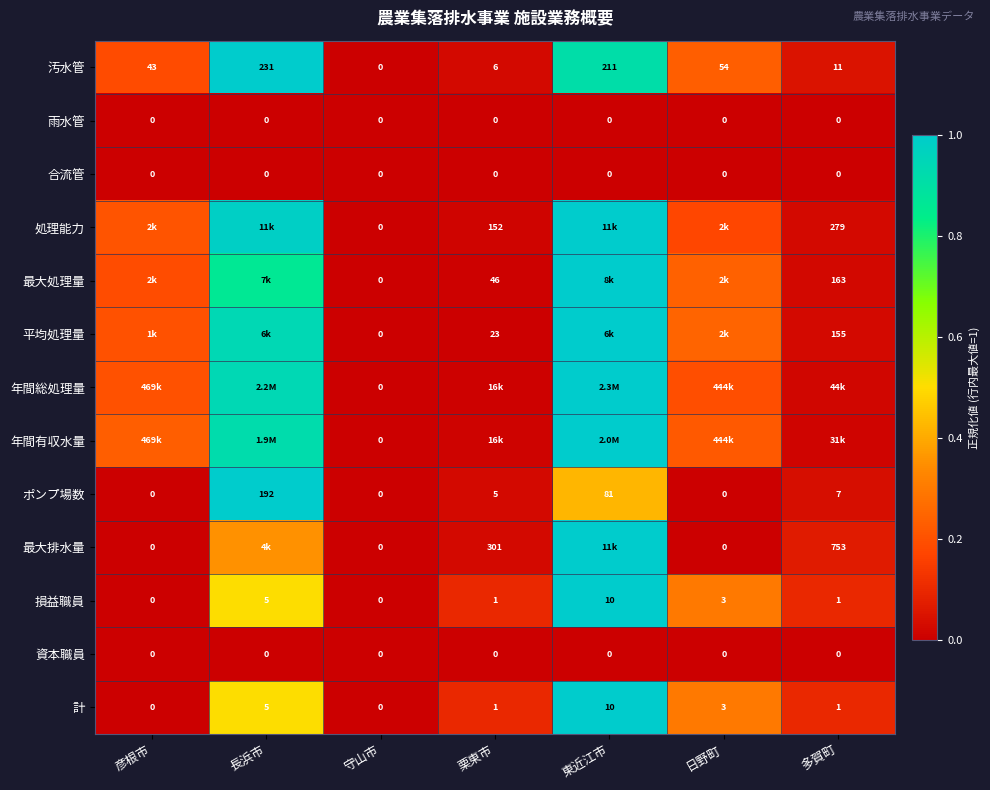

Where is ポンプ場数 nearest to the value 0?

彦根市